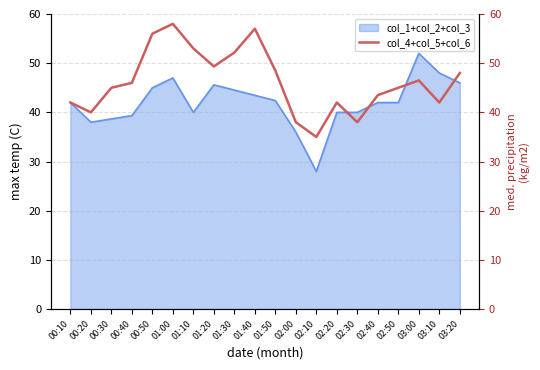

Where is the data nearest to the value 46?

00:40